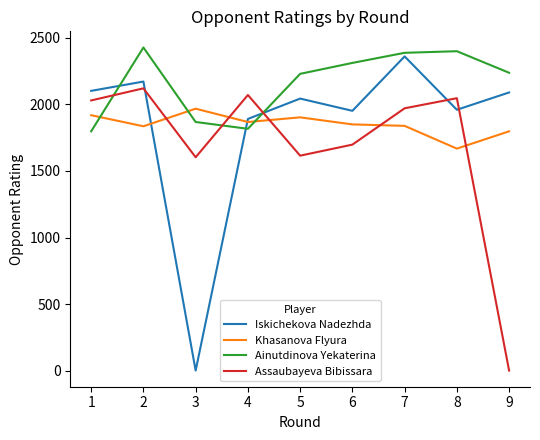

Which series has the widest spread of values?

Iskichekova Nadezhda